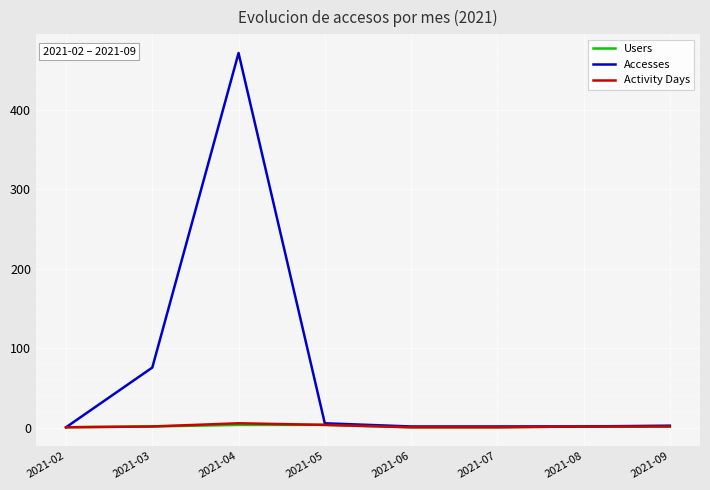

How many Users values are between 1 and 4?

8